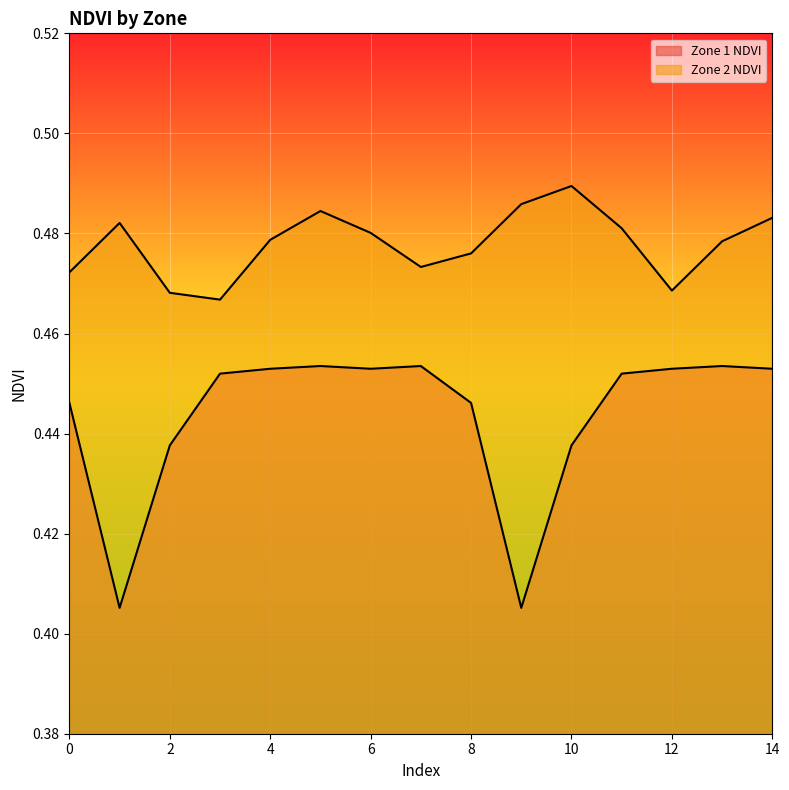

Is it true that Zone 2 NDVI equals 0.2 at 3?

False